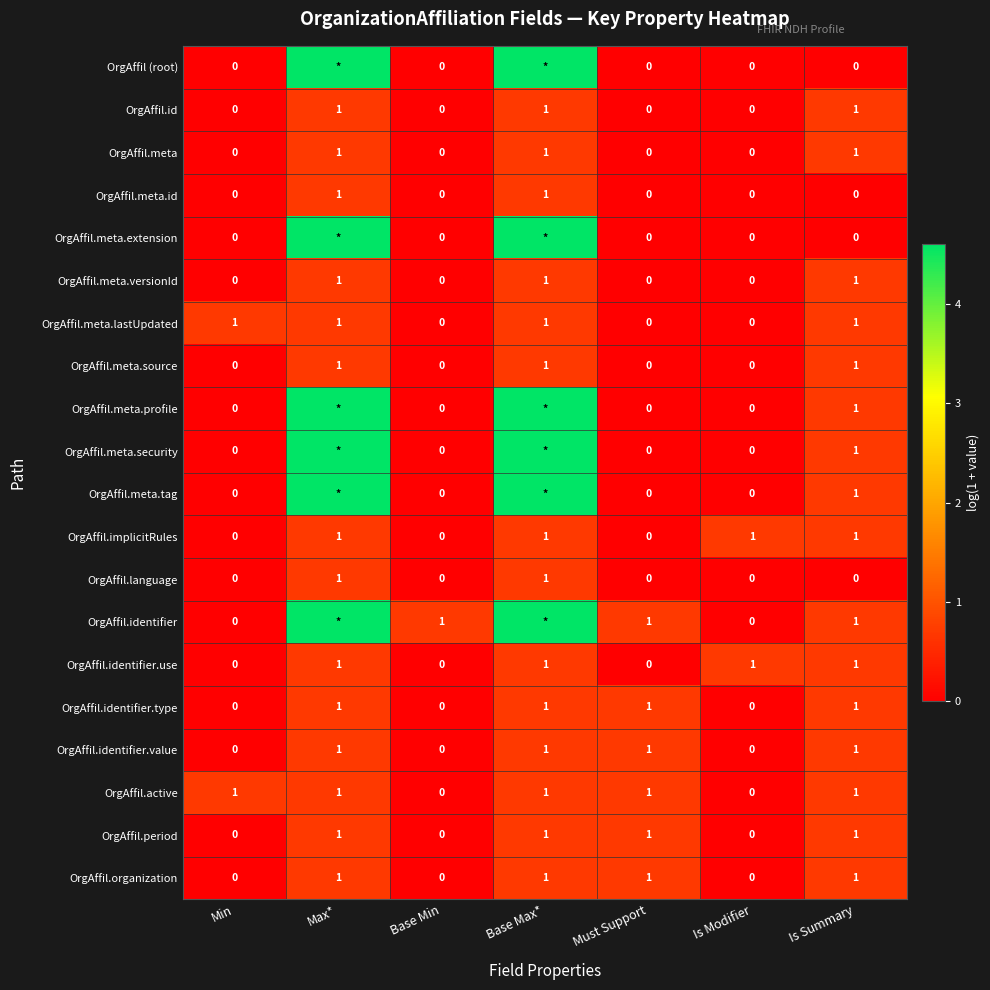

Is the value of OrgAffil (root) at Is Modifier greater than the value of OrgAffil.identifier.type at Base Min?

No